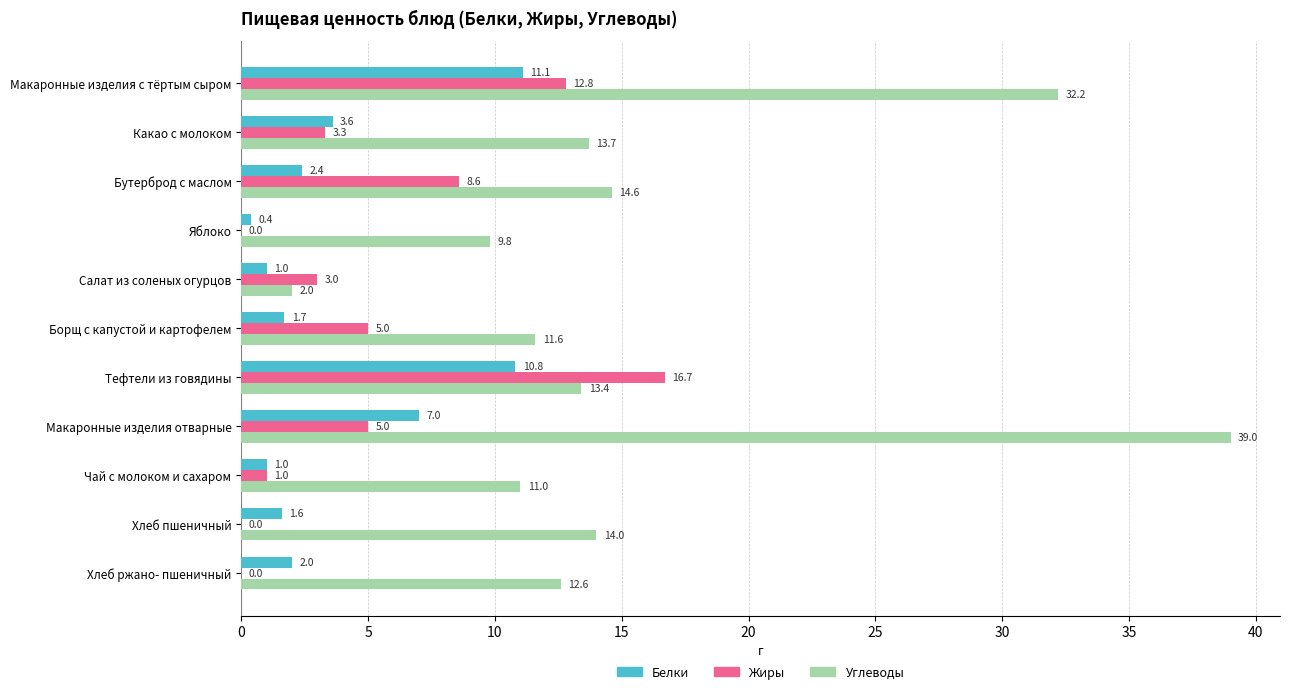

True or false: Углеводы has a value of 21.4 at Макаронные изделия отварные.

False